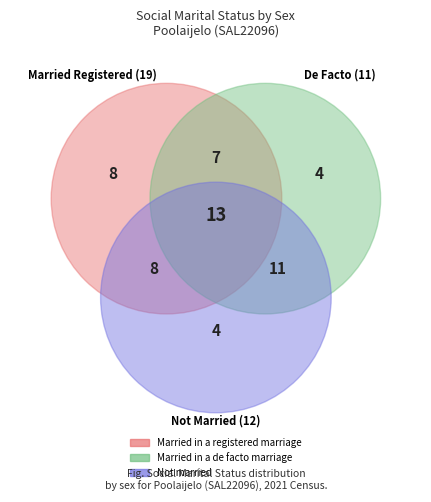

The Females slice represents 22% of the pie. True or false?

False